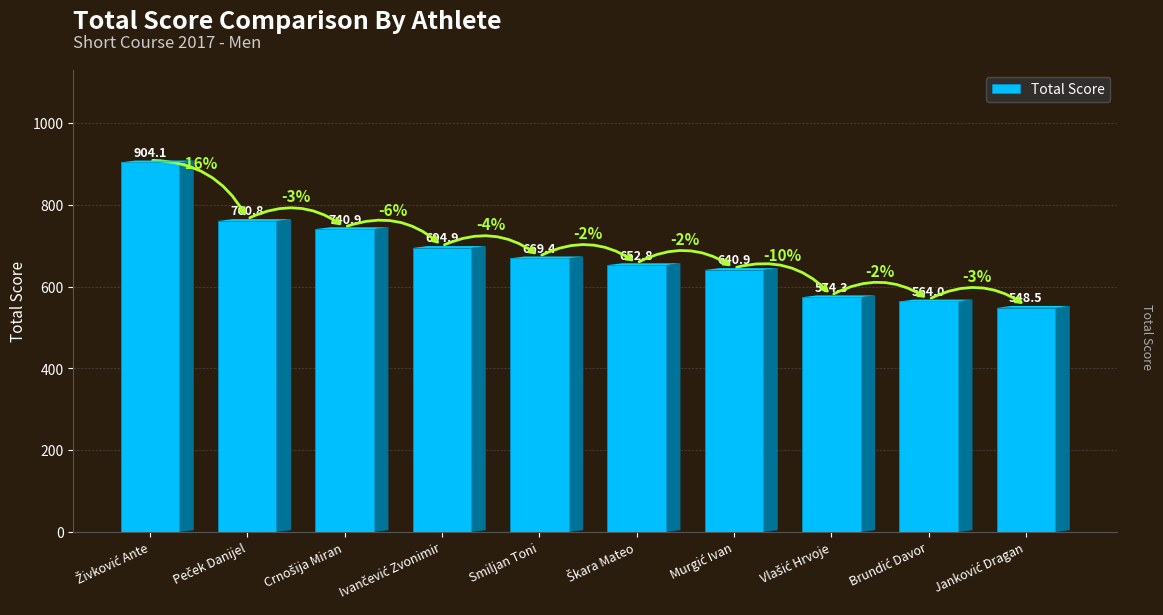

What is the value of the 10th bar from the left?

548.5